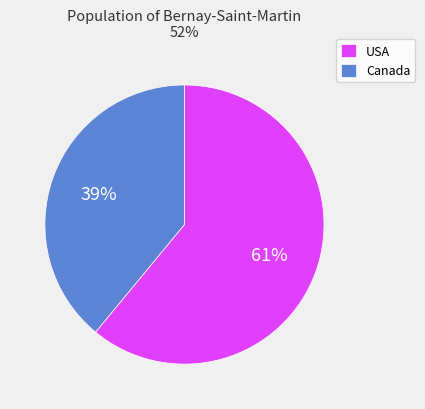

Does any single category account for the majority?

Yes